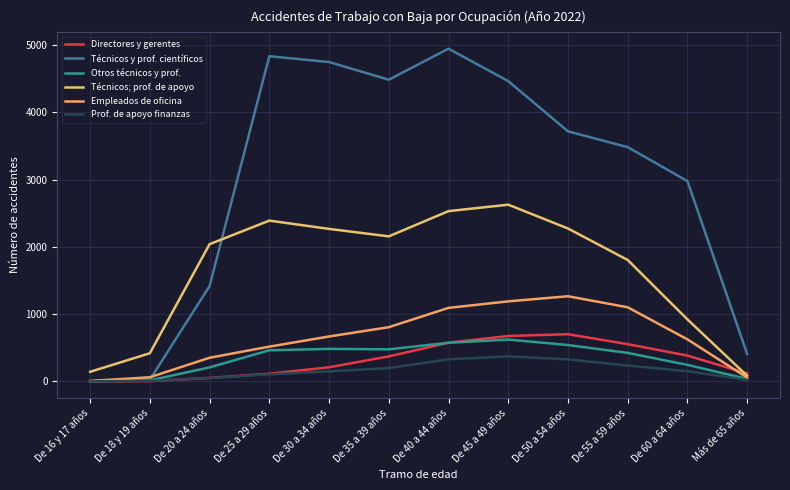

List the series in order of their peak value, lowest first.

Prof. de apoyo finanzas, Otros técnicos y prof., Directores y gerentes, Empleados de oficina, Técnicos; prof. de apoyo, Técnicos y prof. científicos